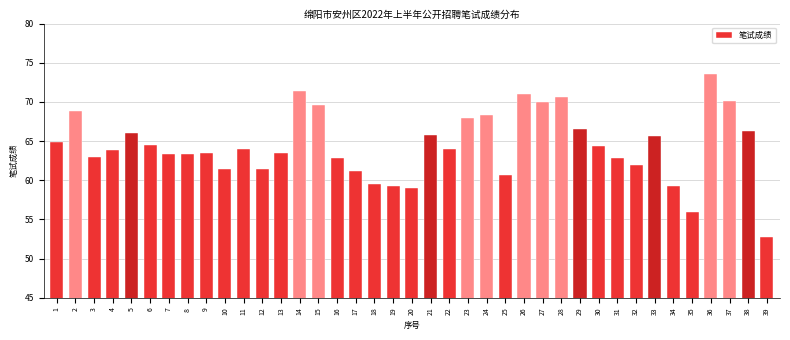

What value does the data have at 33?

65.7